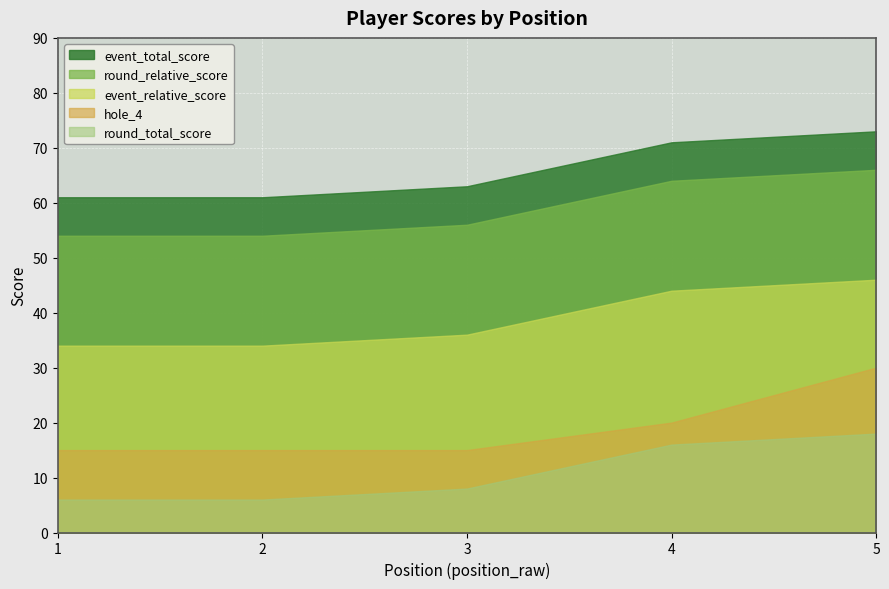

What are all the series names shown in the legend?

event_total_score, round_relative_score, event_relative_score, hole_4, round_total_score